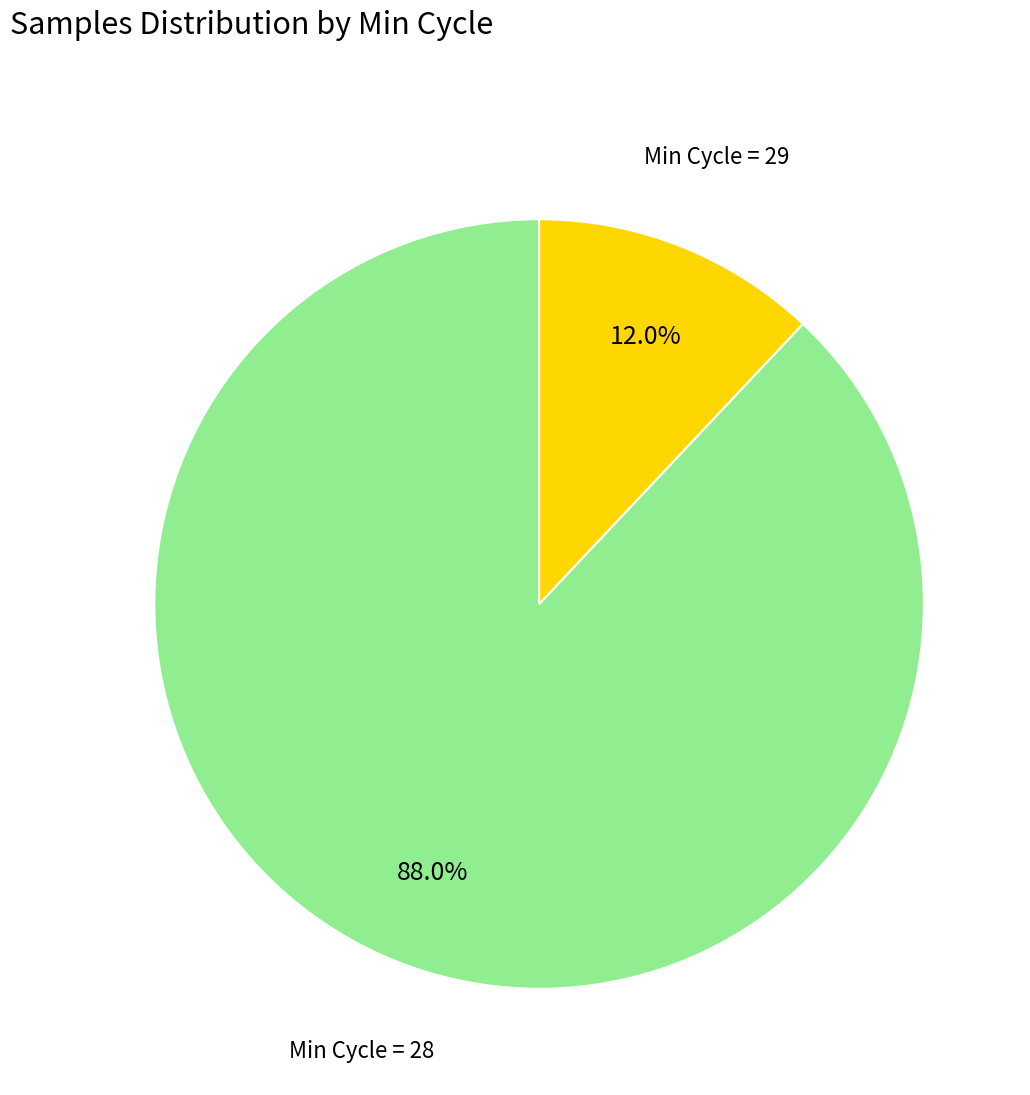

What is the total percentage of Min Cycle = 29 and Min Cycle = 28?

100.0%